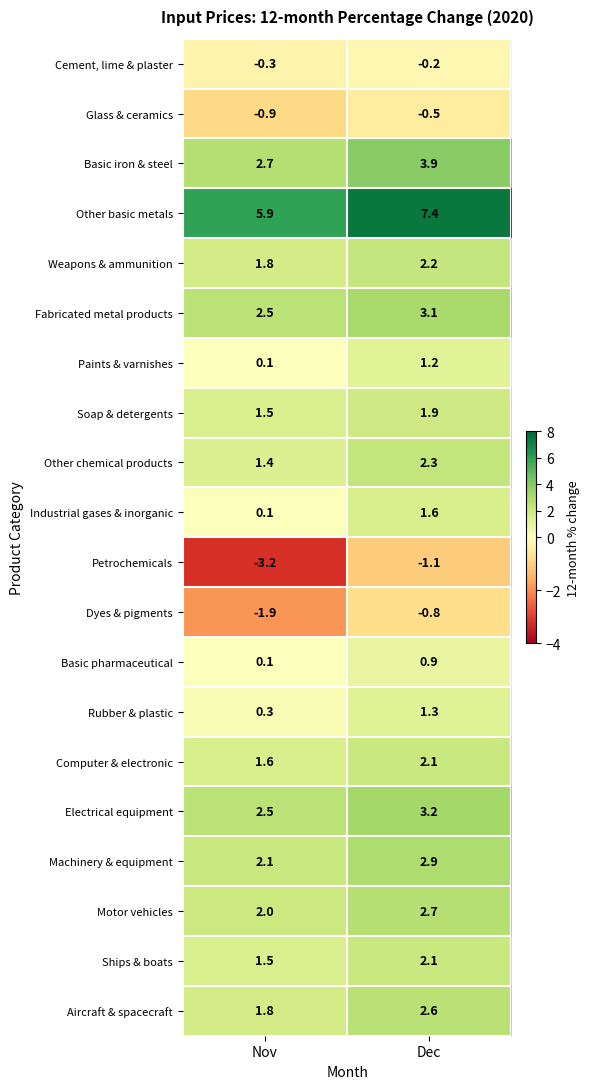

Read the Basic iron & steel value at Nov.

2.7